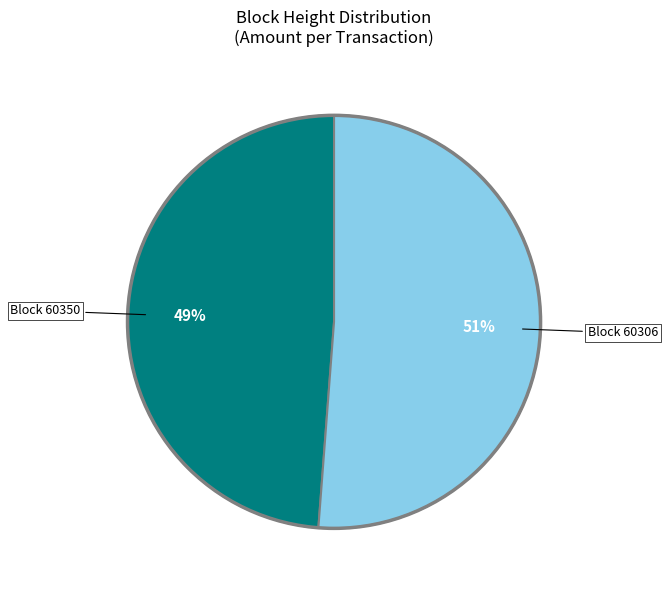

Is there any slice that represents more than half of the pie?

Yes